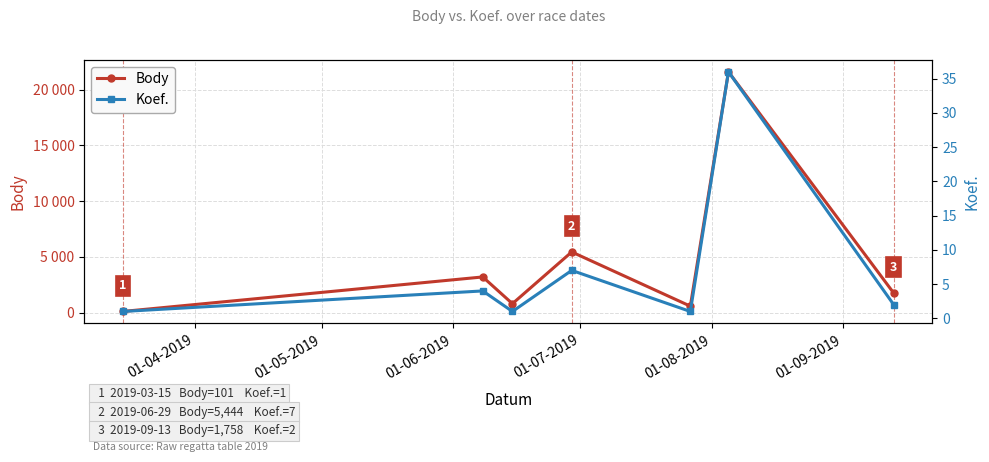

True or false: Body and Koef. cross at least once.

False